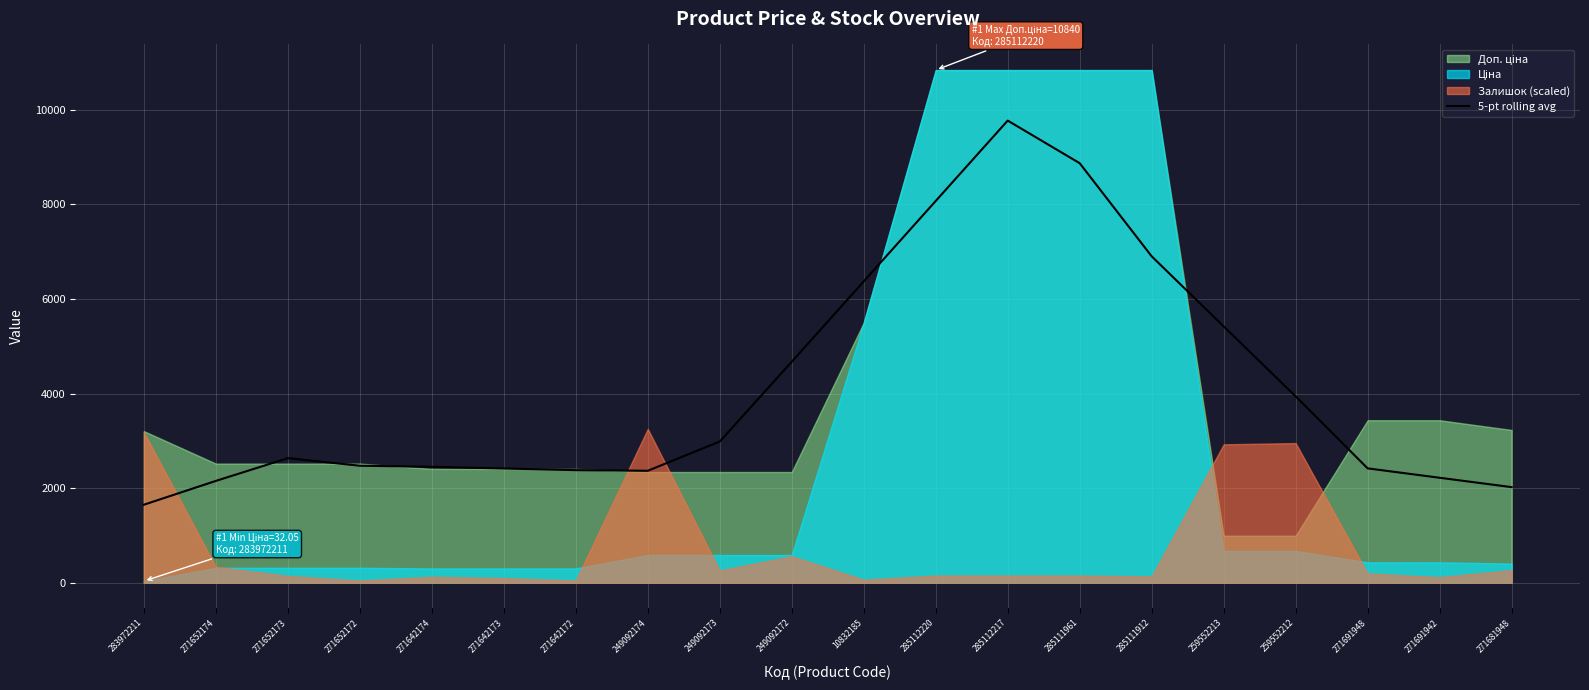

Reading left to right, transcribe all the data shown in this chart.

283972211=1648.0	271652174=2151.5	271652173=2632.6	271652172=2472.6	271642174=2450.1	271642173=2414.6	271642172=2379.0	249092174=2365.9	249092173=2984.3	249092172=4671.3	10832185=6371.4	285112220=8071.4	285112217=9771.5	285111961=8870.6	285111912=6901.1	259552213=5420.1	259552212=3939.0	271691948=2416.7	271691942=2218.2	271681948=2019.6